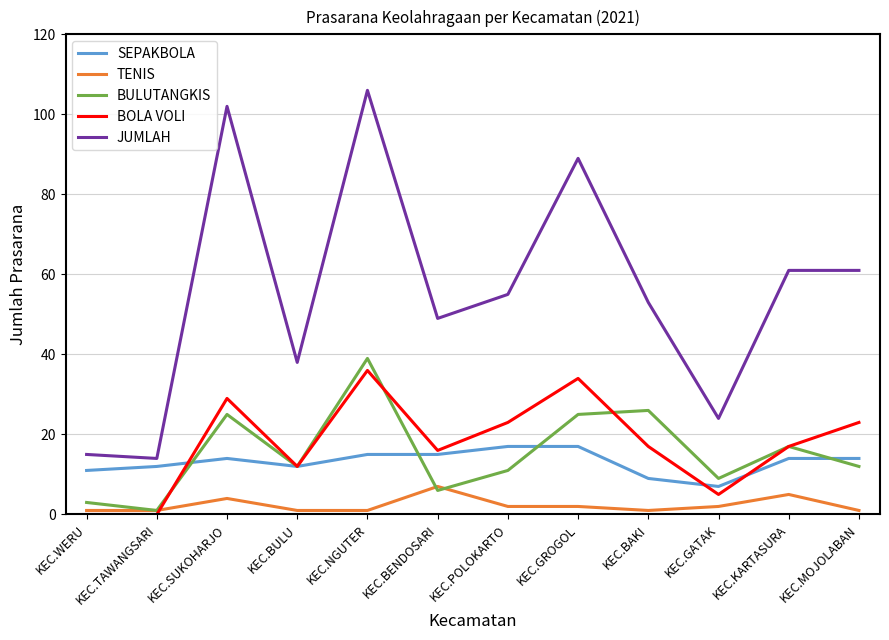

True or false: BULUTANGKIS has a value of 43 at KEC.SUKOHARJO.

False